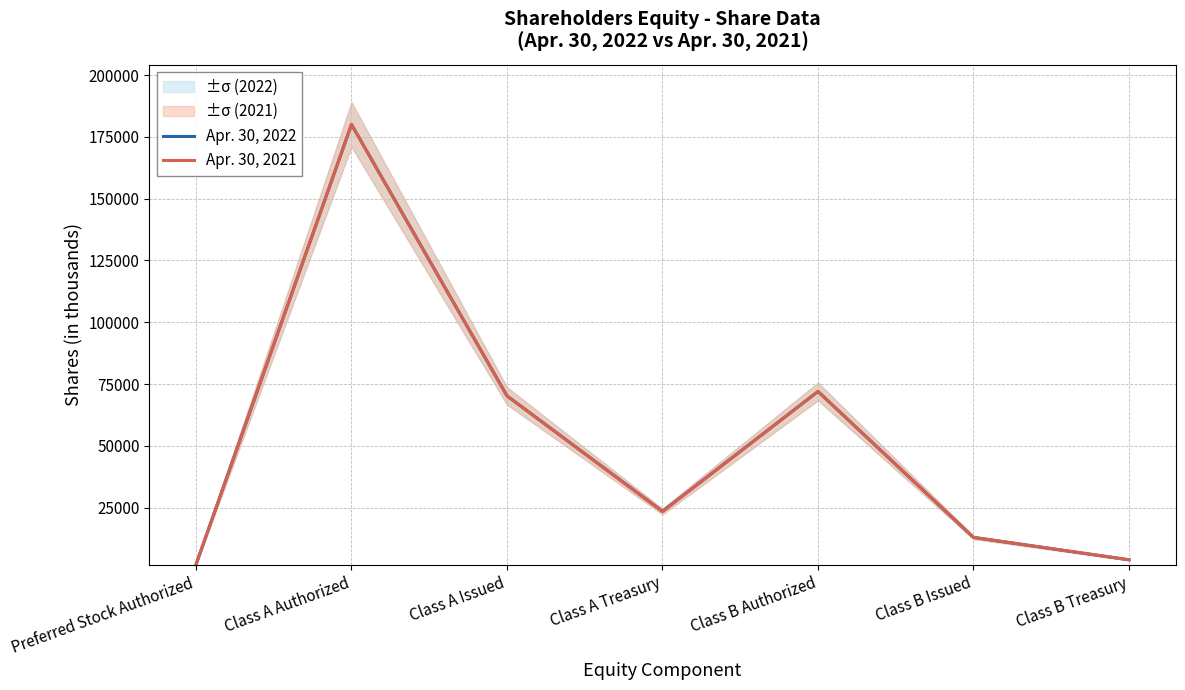

Where is Apr. 30, 2022 nearest to the value 91000?

Class B Authorized